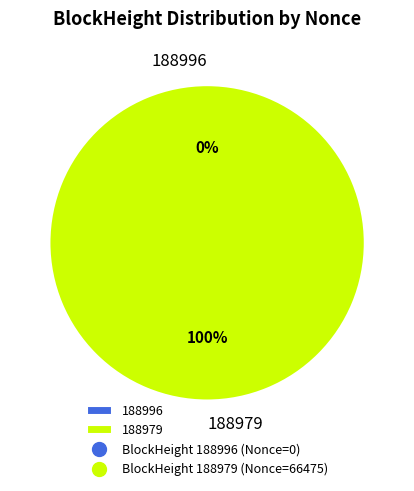

Which category has the biggest portion of the pie?

188979